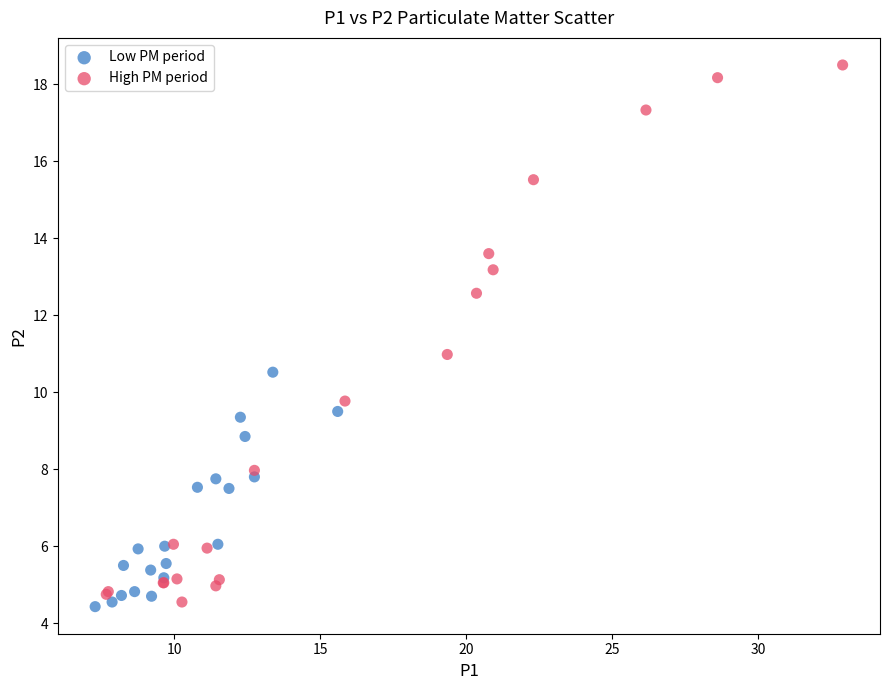

Which series contains the highest Y value?

High PM period